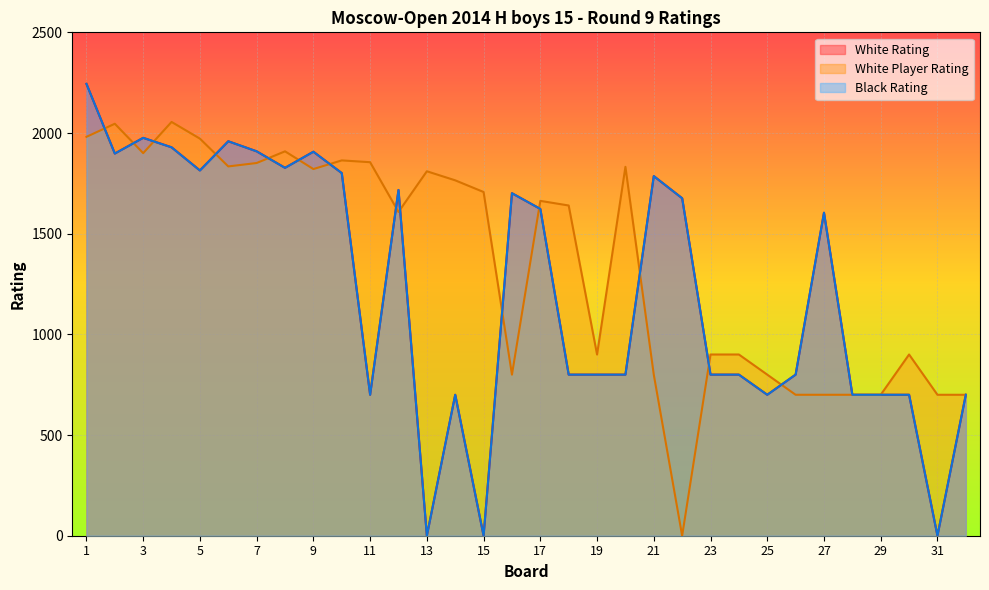

Between 32 and 6, which is larger?

6